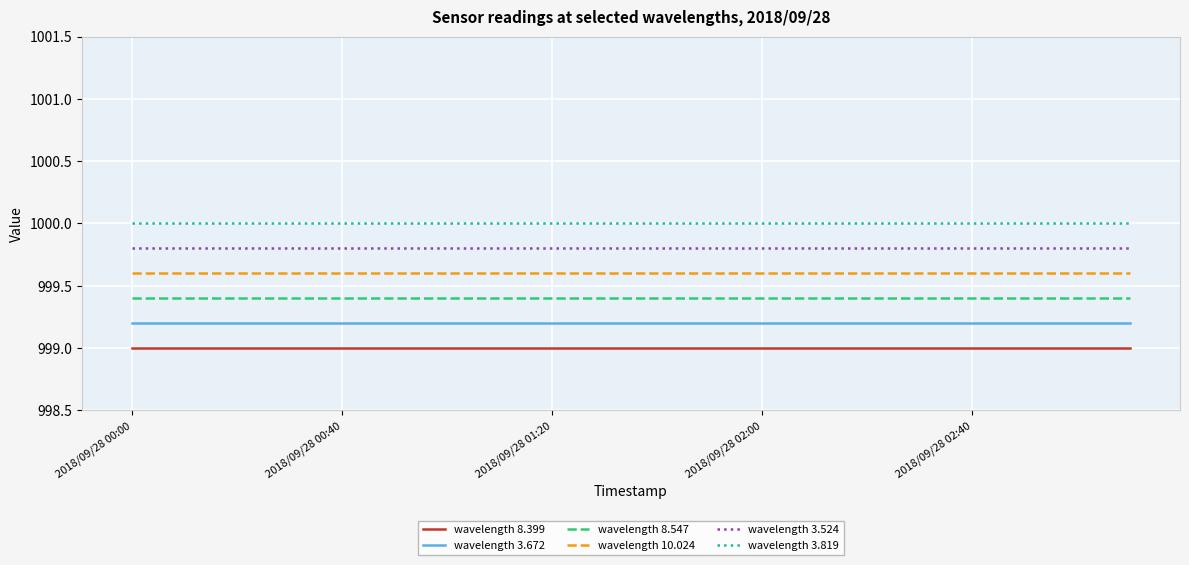

What is the sum of all wavelength 3.524 values?

19996.0